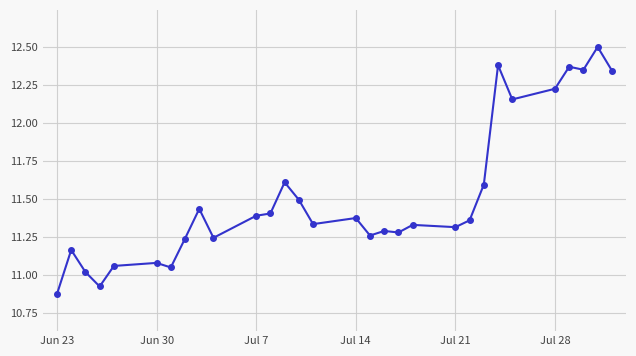

What is the sum of all values?

345.5